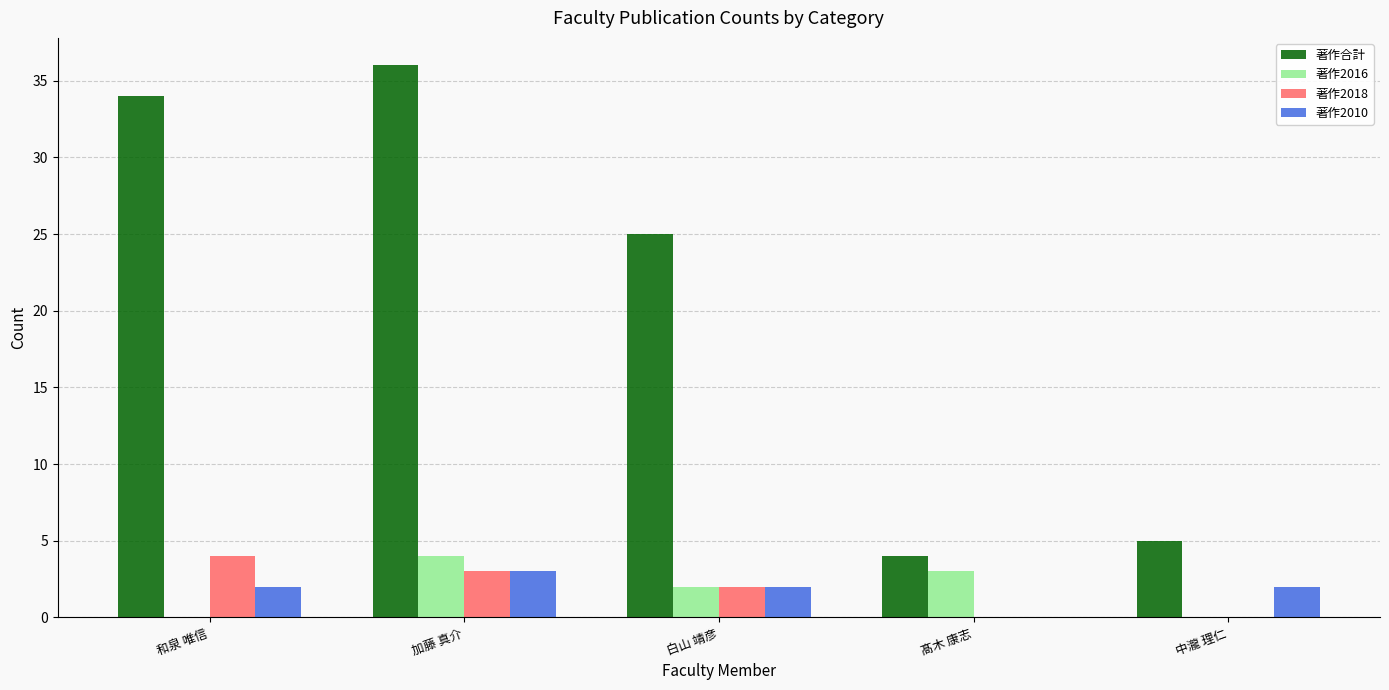

Where does the 著作2016 series first go above 2?

加藤 真介